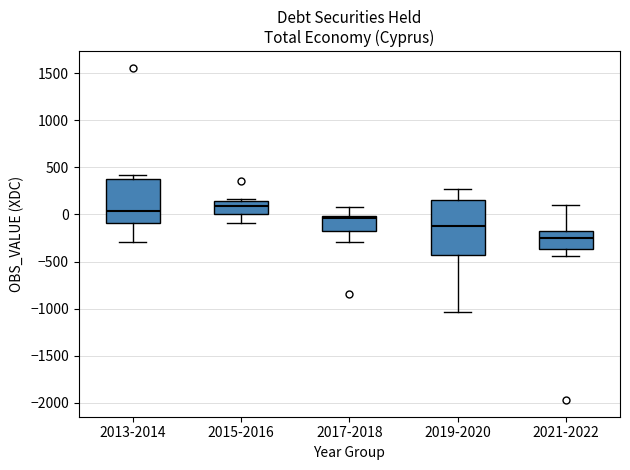

Reading left to right, transcribe this box plot: for each box, give where its median line is, the range the box spans, and where its two whiskers end, as read against the y-axis. The values are not printed on the chart, so give them approximately, as read against the axis.

2013-2014: median 50, box -100 to 400, whiskers -300 to 400 (just above the box's upper edge)
2015-2016: median 100, box 0 to 150, whiskers -100 to 150 (just above the box's upper edge)
2017-2018: median -50, box -200 to 0, whiskers -300 to 100
2019-2020: median -100, box -450 to 150, whiskers -1050 to 250
2021-2022: median -250, box -350 to -150, whiskers -450 to 100